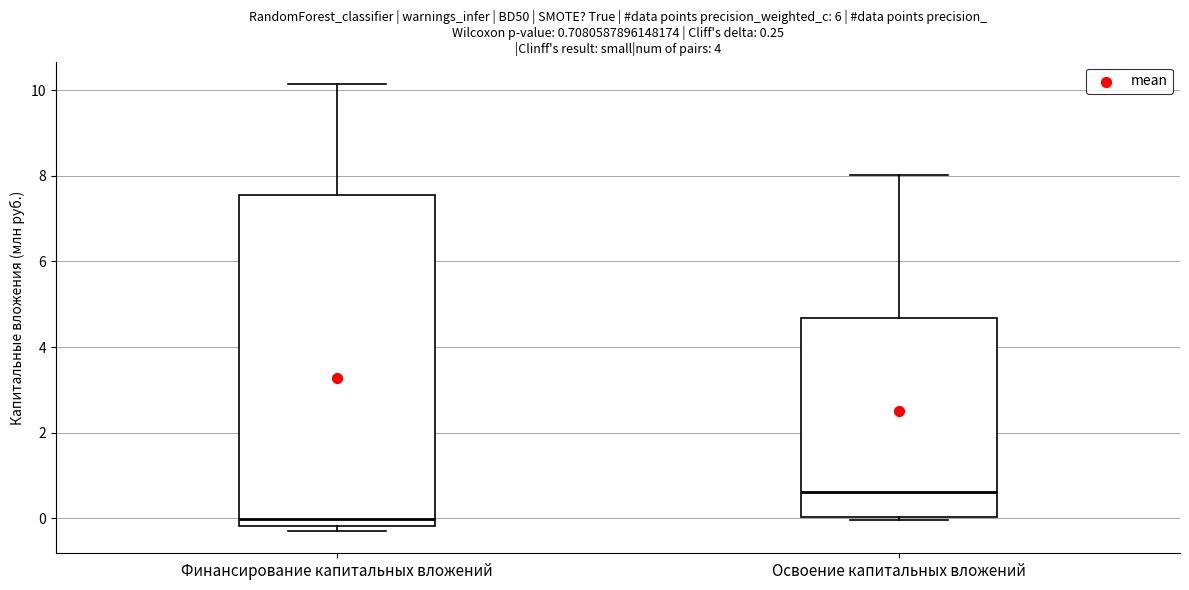

Which box has the highest median line?

Освоение капитальных вложений